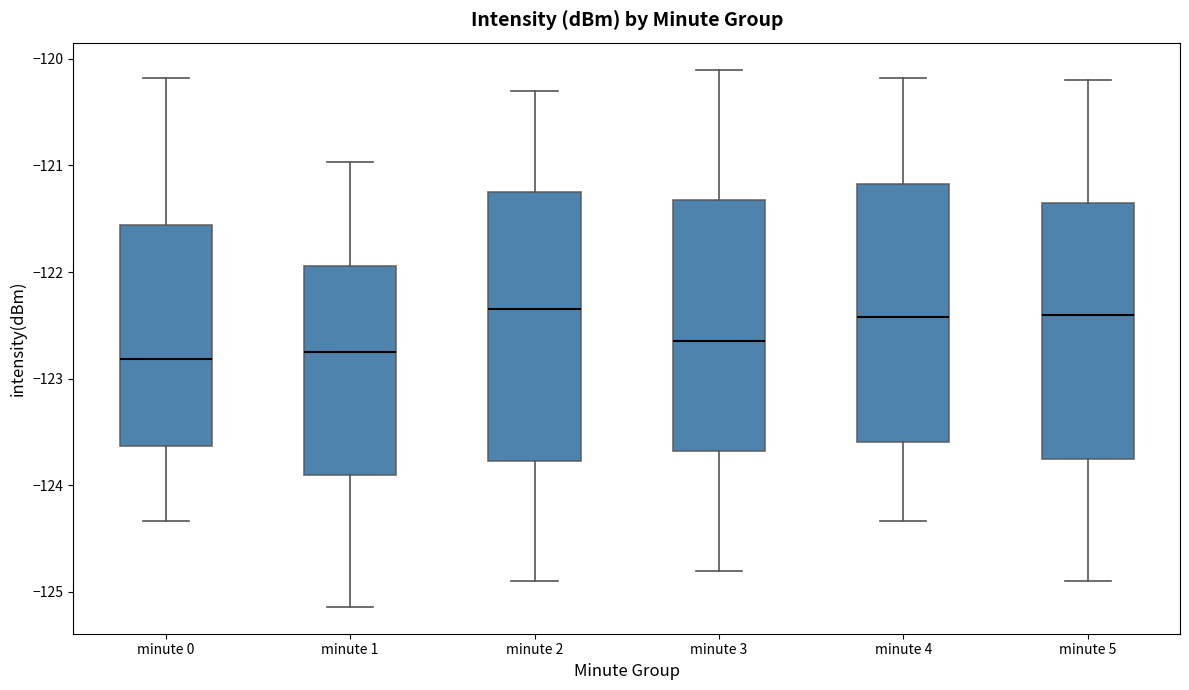

Reading left to right, transcribe this box plot: for each box, give where its median line is, the range the box spans, and where its two whiskers end, as read against the y-axis. The values are not printed on the chart, so give them approximately, as read against the axis.

minute 0: median -122.8, box -123.6 to -121.6, whiskers -124.3 to -120.2
minute 1: median -122.8, box -123.9 to -121.9, whiskers -125.1 to -121.0
minute 2: median -122.3, box -123.8 to -121.2, whiskers -124.9 to -120.3
minute 3: median -122.6, box -123.7 to -121.3, whiskers -124.8 to -120.1
minute 4: median -122.4, box -123.6 to -121.2, whiskers -124.3 to -120.2
minute 5: median -122.4, box -123.7 to -121.3, whiskers -124.9 to -120.2